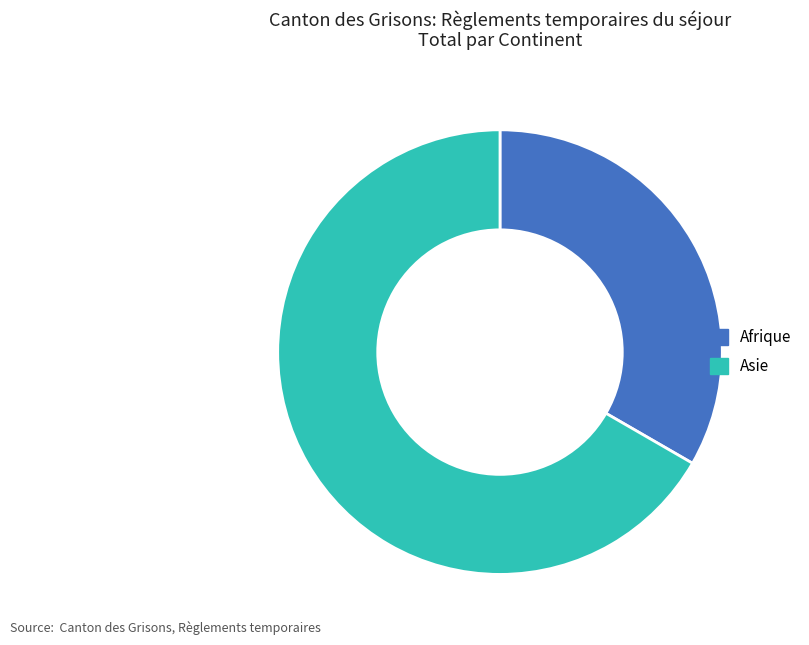

Is it true that Afrique is 33% of the pie?

True